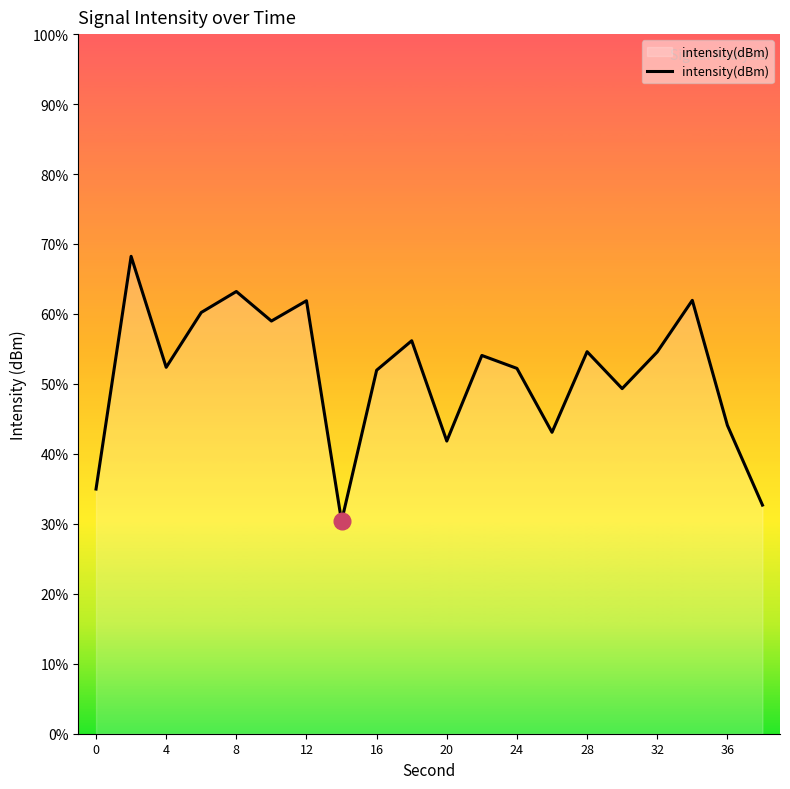

Count the number of categories in the chart.

20